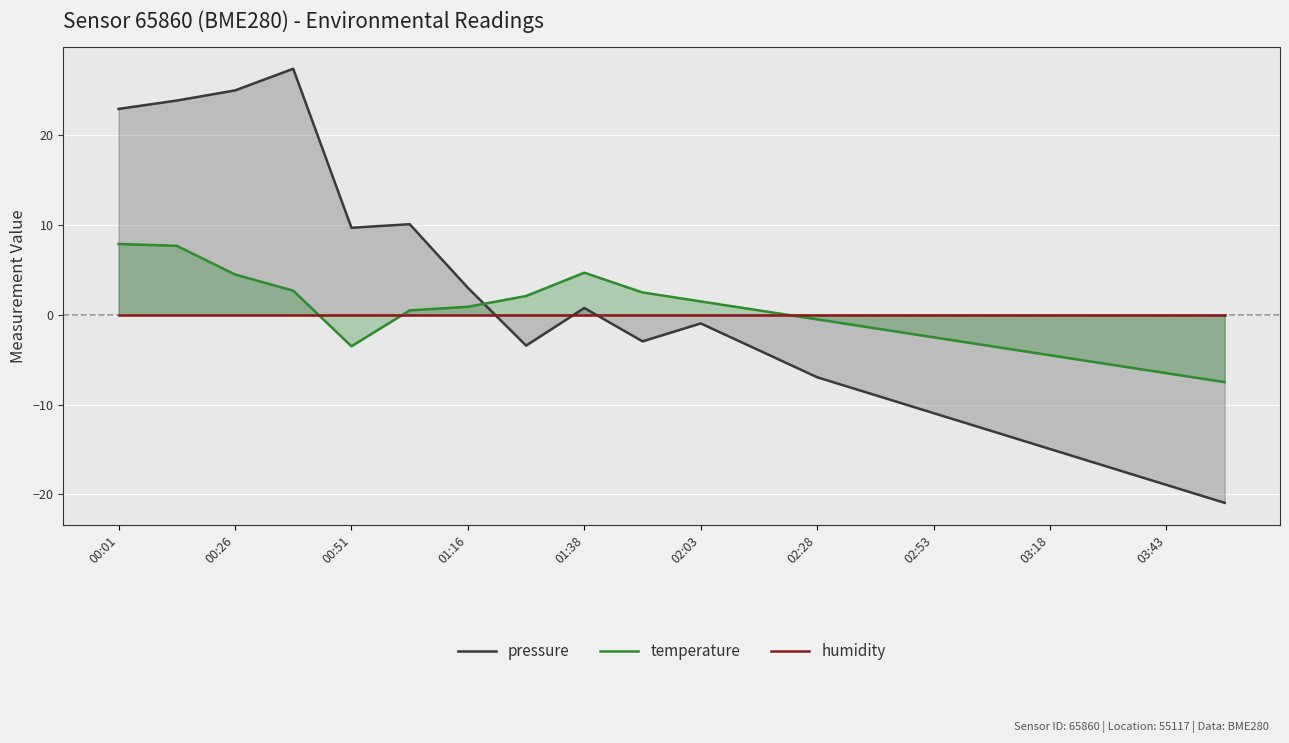

After their last crossing, which series has the higher values: pressure or humidity?

humidity